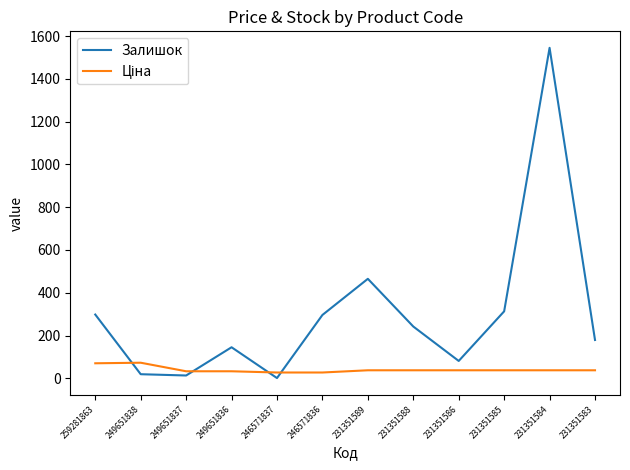

Where is Залишок nearest to the value 773?

231351589